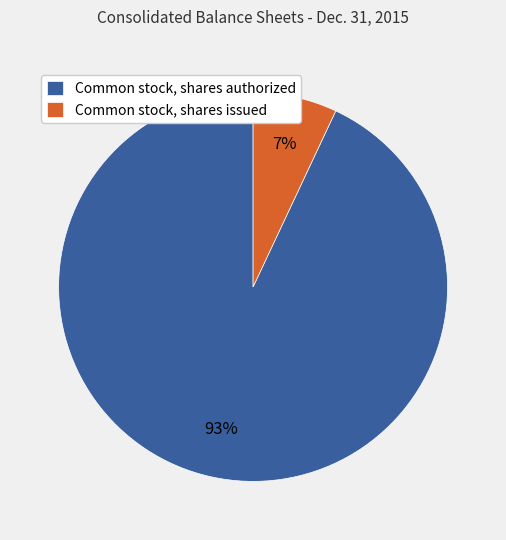

To the nearest percent, what portion does Common stock, shares authorized represent?

93%